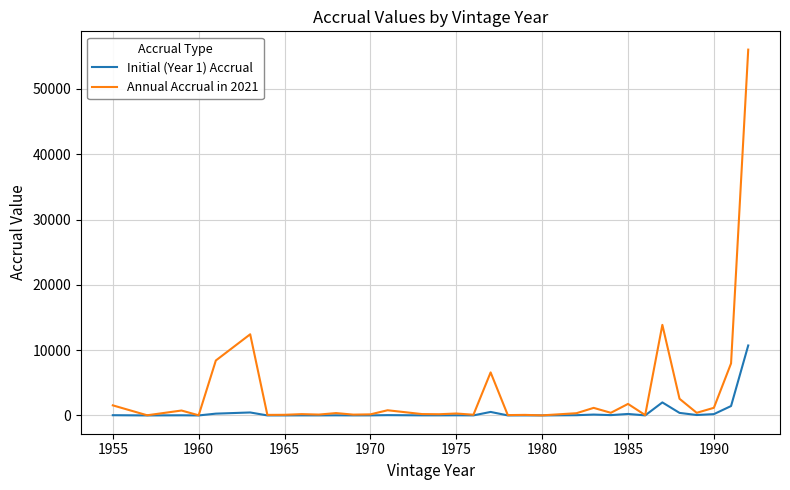

Rank the series by their average value, from lowest to highest.

Initial (Year 1) Accrual, Annual Accrual in 2021